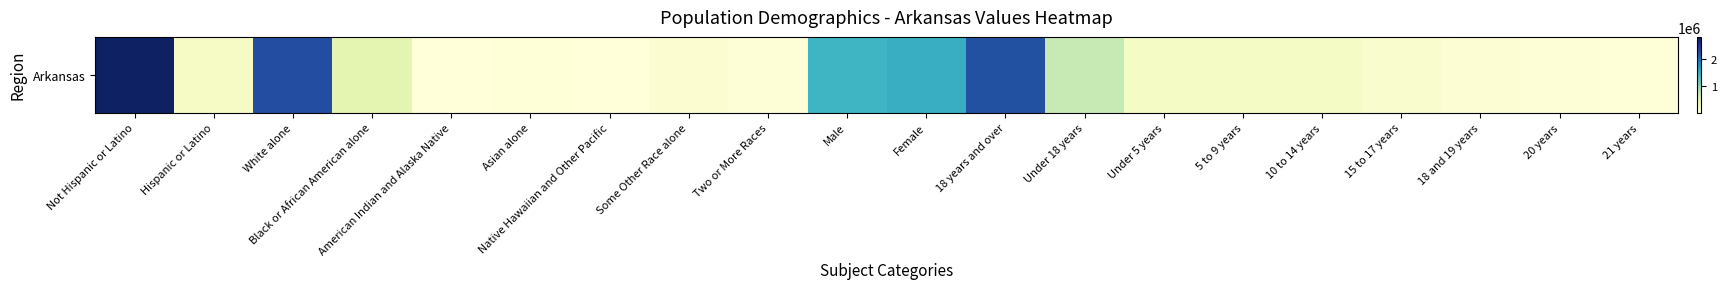

How many data points are less than 196877?

10